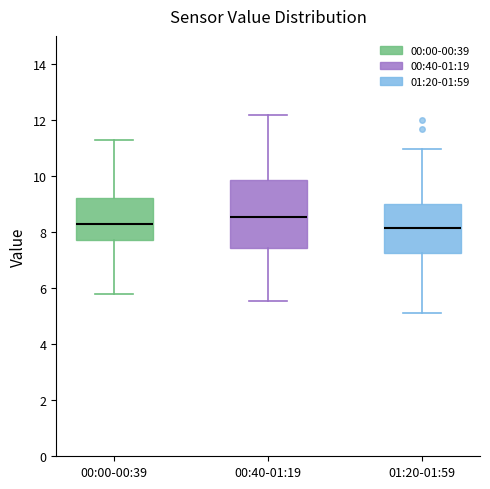

Reading left to right, transcribe this box plot: for each box, give where its median line is, the range the box spans, and where its two whiskers end, as read against the y-axis. The values are not printed on the chart, so give them approximately, as read against the axis.

00:00-00:39: median 8.4, box 7.8 to 9.2, whiskers 5.8 to 11.4
00:40-01:19: median 8.6, box 7.4 to 9.8, whiskers 5.6 to 12.2
01:20-01:59: median 8.2, box 7.2 to 9.0, whiskers 5.0 to 11.0